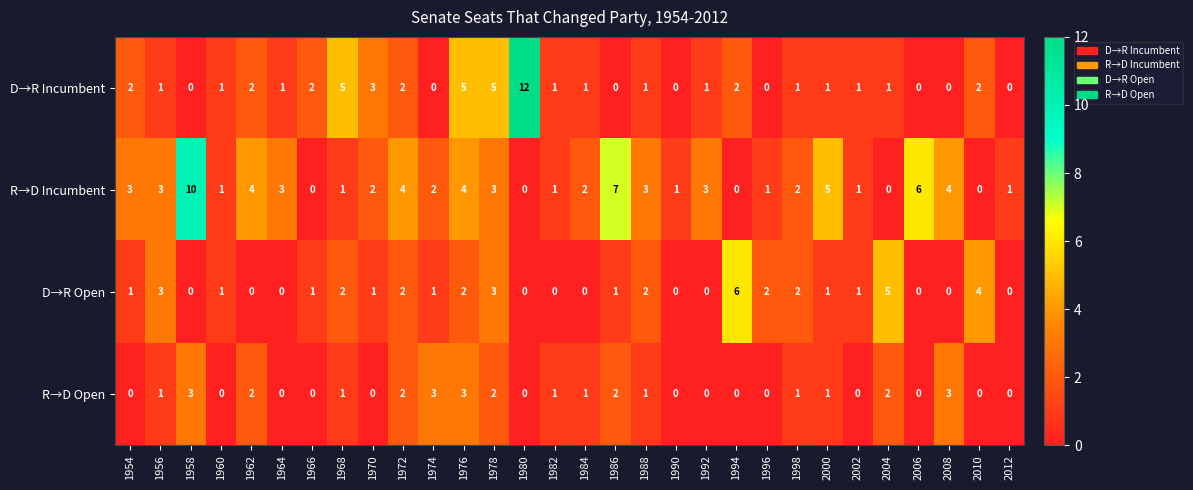

At which category is the sum across all series the highest?

1976